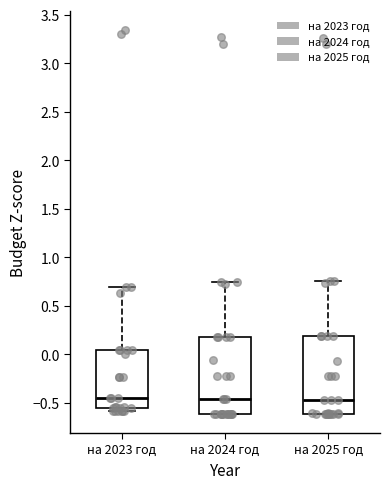

Where is the lower edge of the box for на 2025 год on the y-axis? The values are not printed on the chart, so give them approximately, as read against the axis.

-0.60